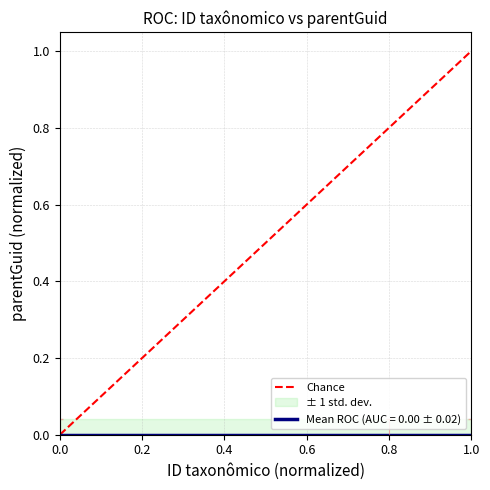

Rank the categories by value from lowest to highest.

0.0, 1.0